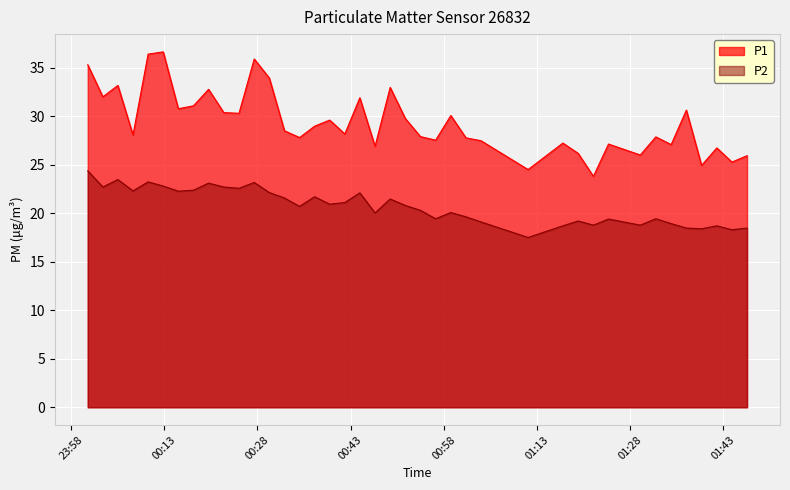

Which series has the largest total across all categories?

P1